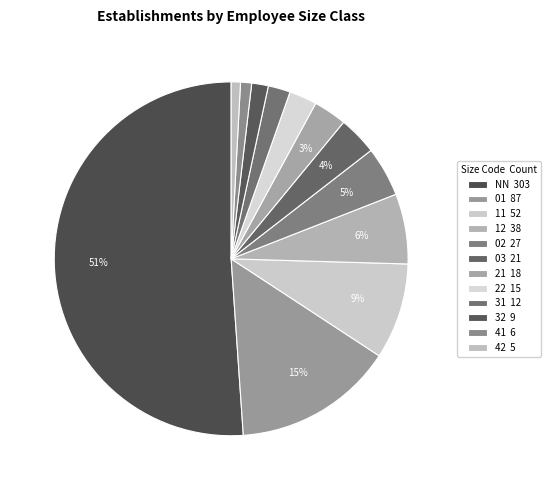

How many slices are in this pie chart?

12